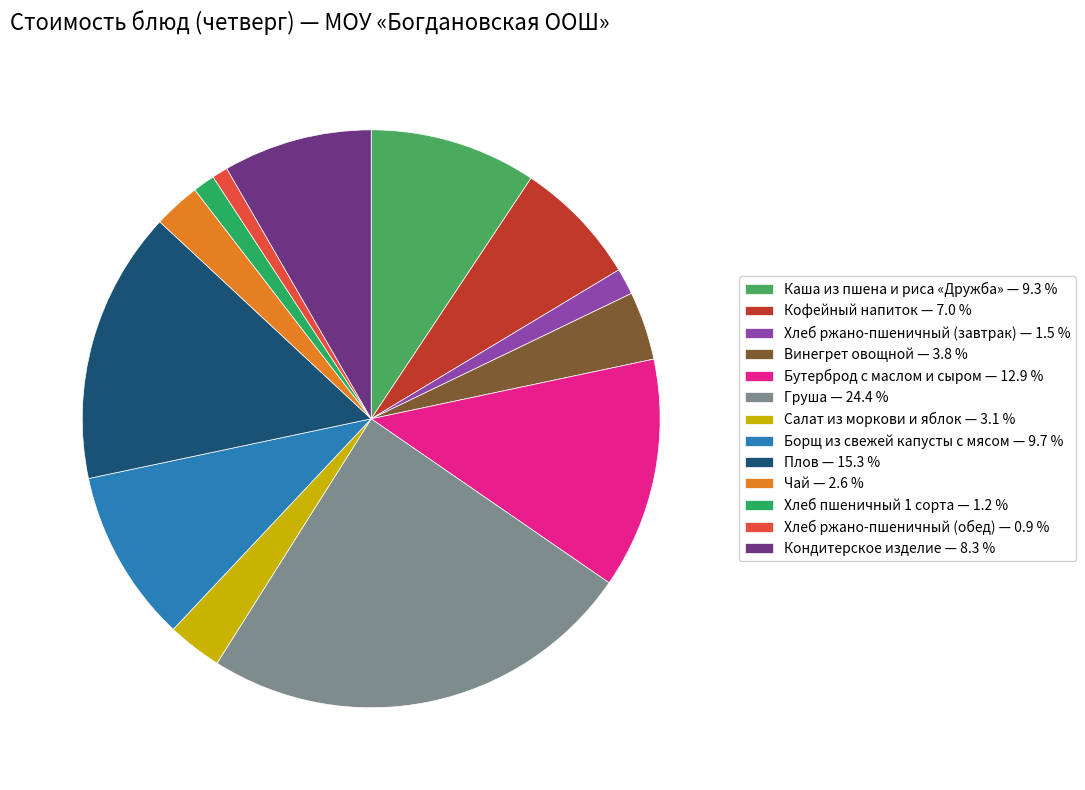

How many segments does this pie chart have?

13